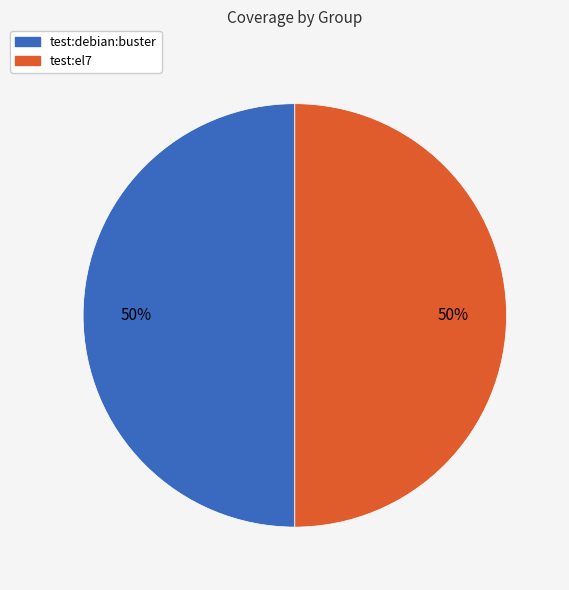

To the nearest percent, what is the combined percentage of test:el7 and test:debian:buster?

100%